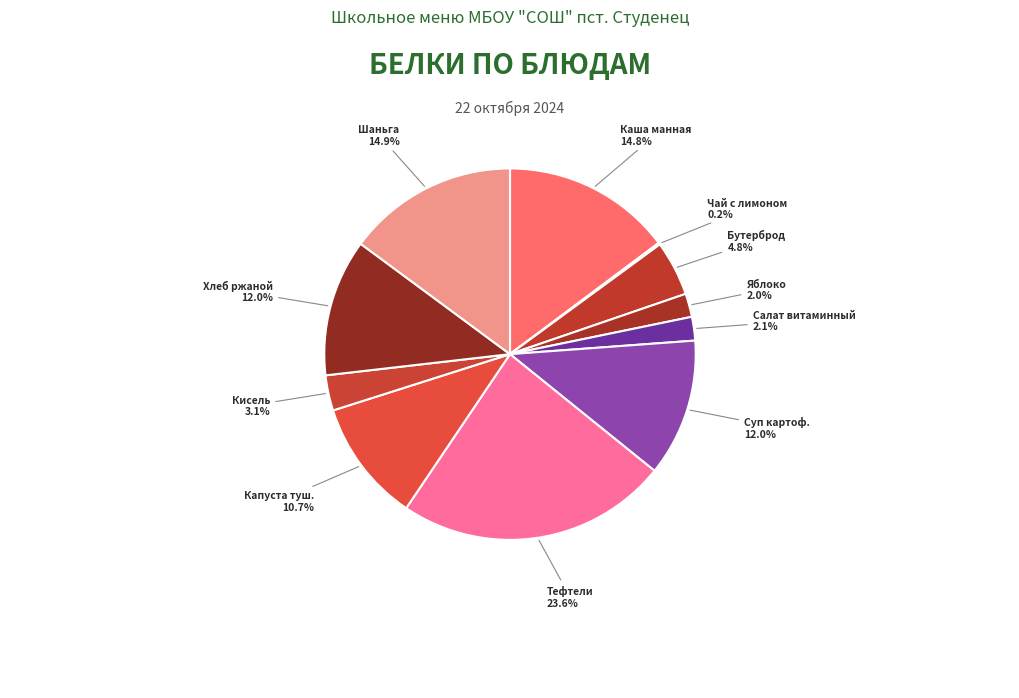

To the nearest percent, what percentage of the pie is Яблоко?

2%